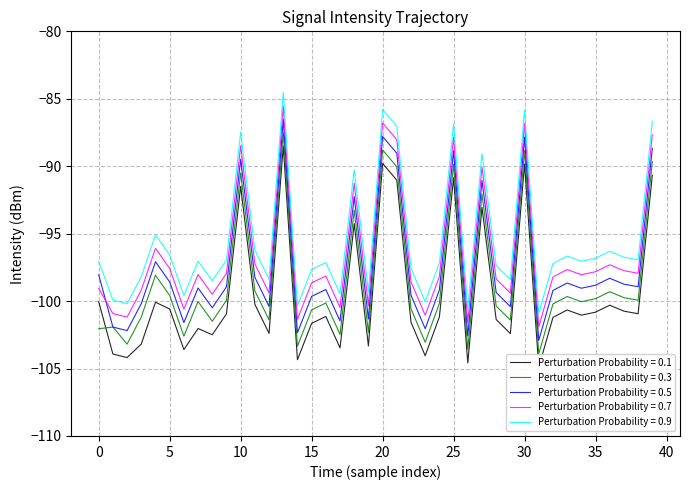

What is the greatest value displayed?

-84.5